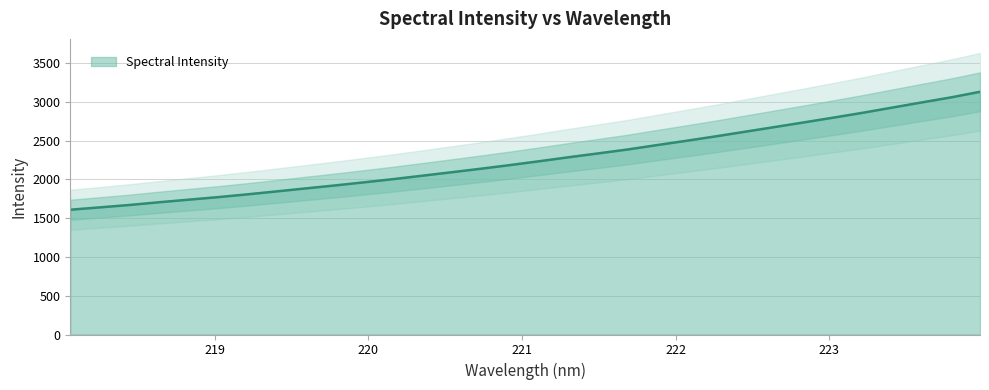

Which has a higher value, 219.589 or 220.3533?

220.3533